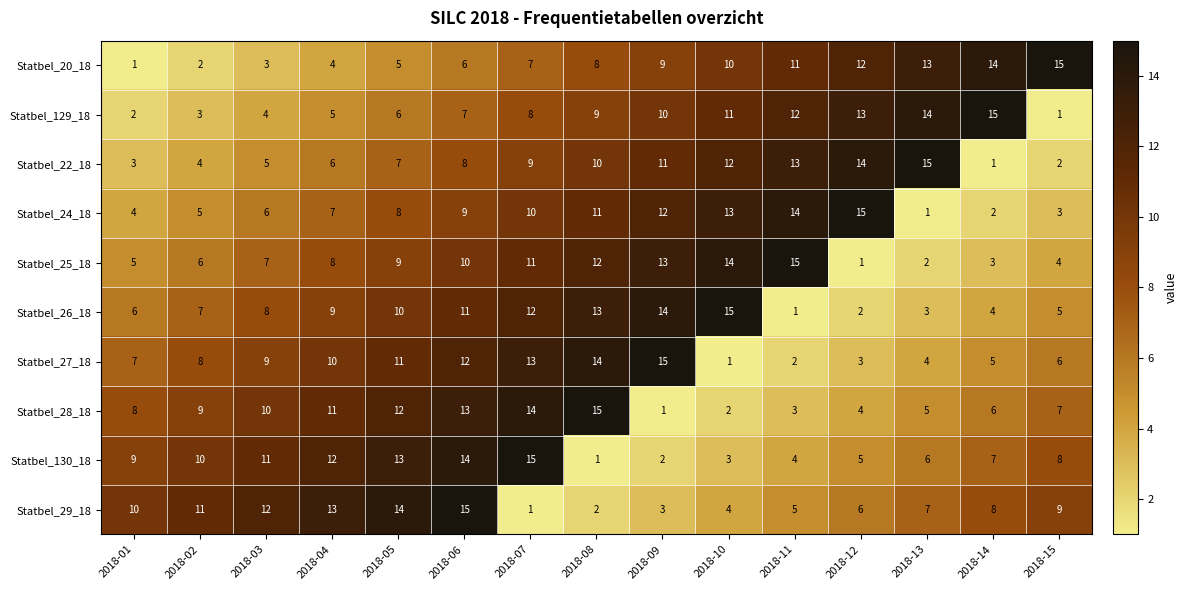

The value of Statbel_22_18 at 2018-06 is 8. True or false?

True